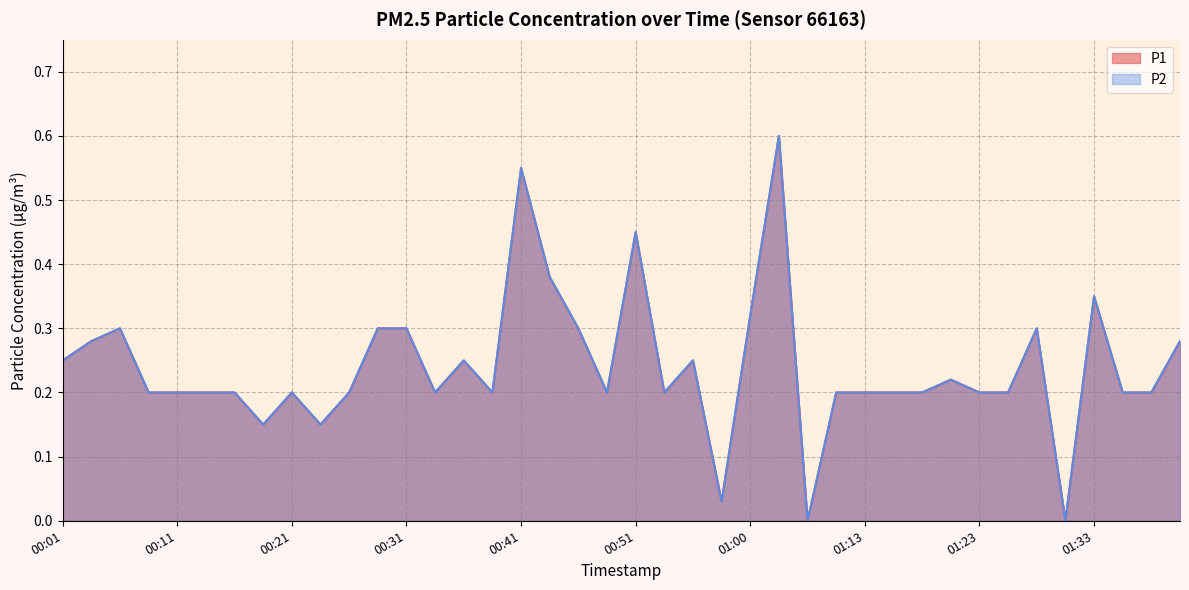

Read the P2 value at 00:23.

0.1